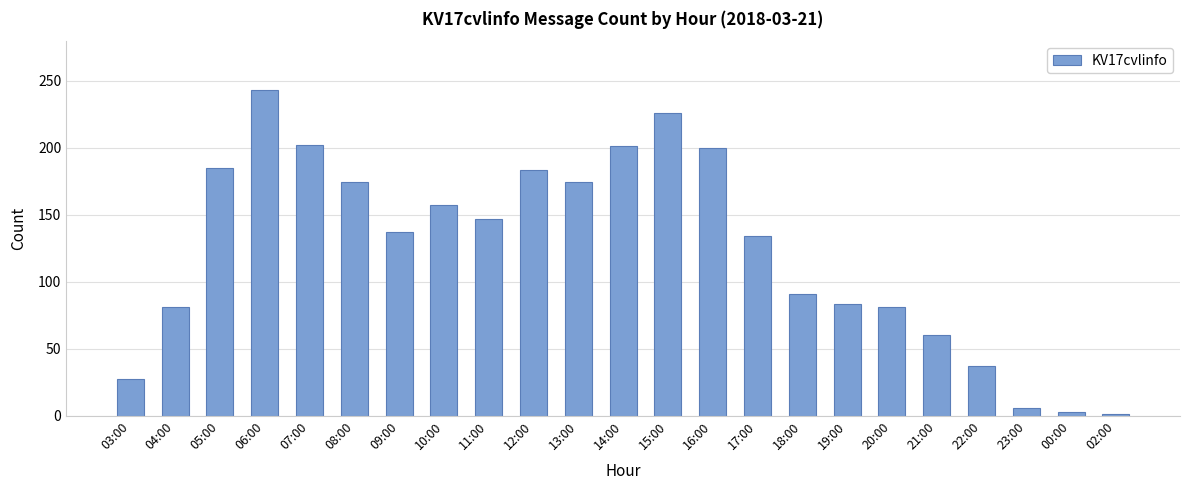

What is the difference between the maximum and second lowest values?

240